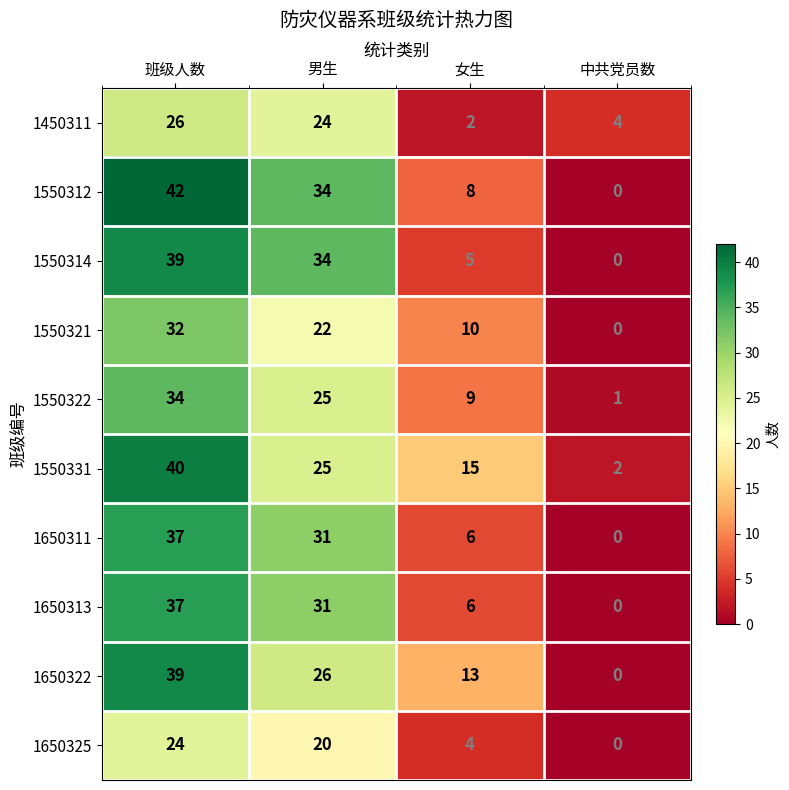

At which label does 1650313 reach its peak?

班级人数